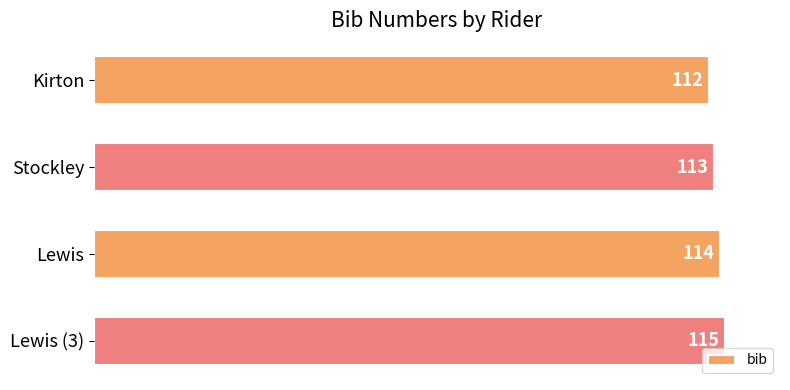

What is the greatest value displayed?

115